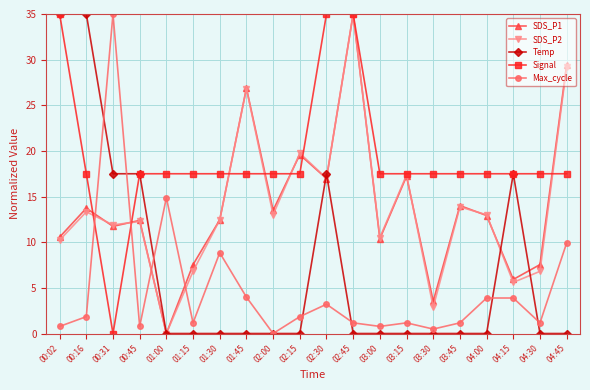

At which category does SDS_P1 reach its first local valley?

00:31